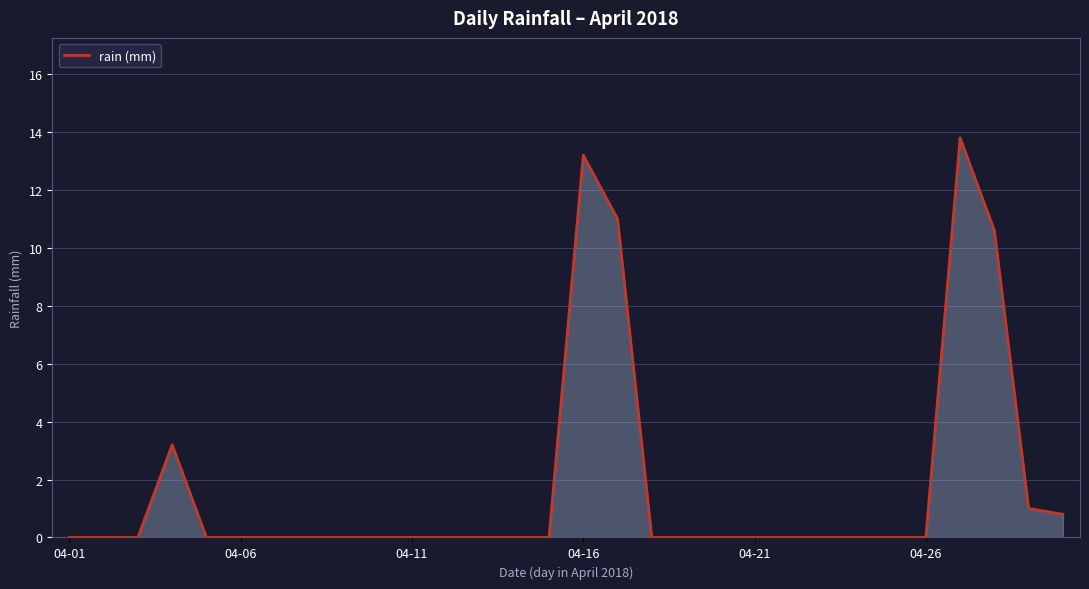

What is the difference between the maximum and minimum values?

13.8